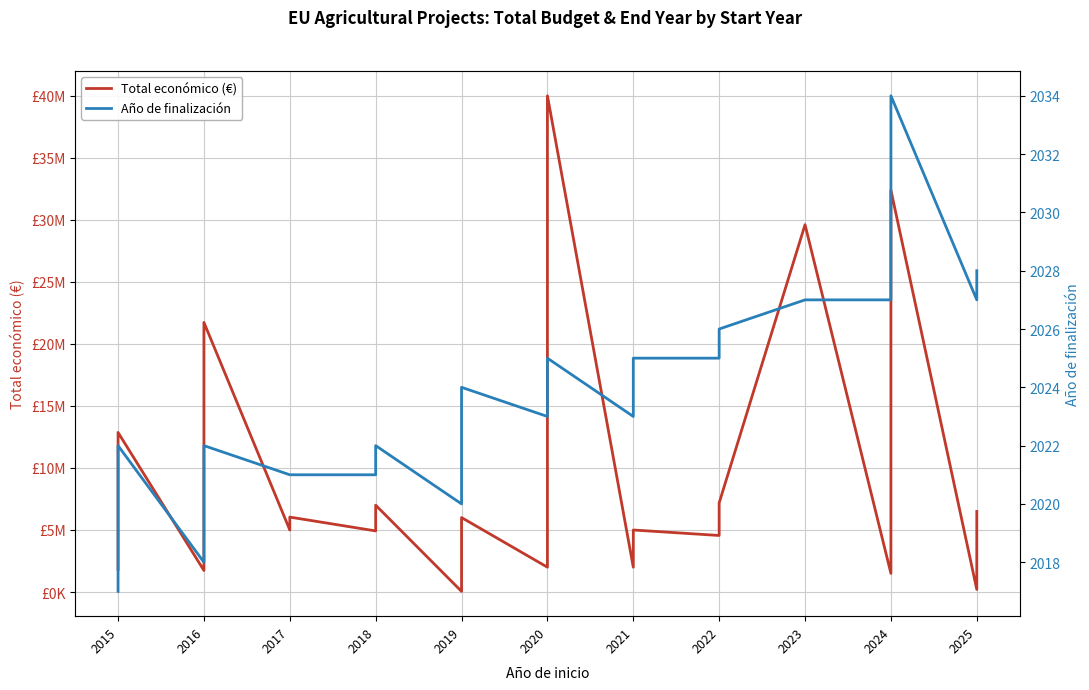

What position from the left is 2023?

9